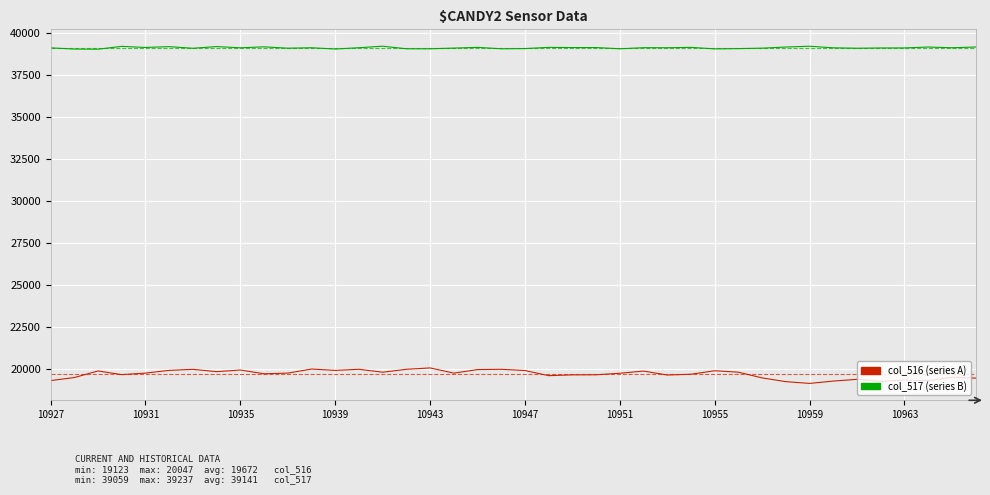

What is the minimum value shown in the chart?

19123